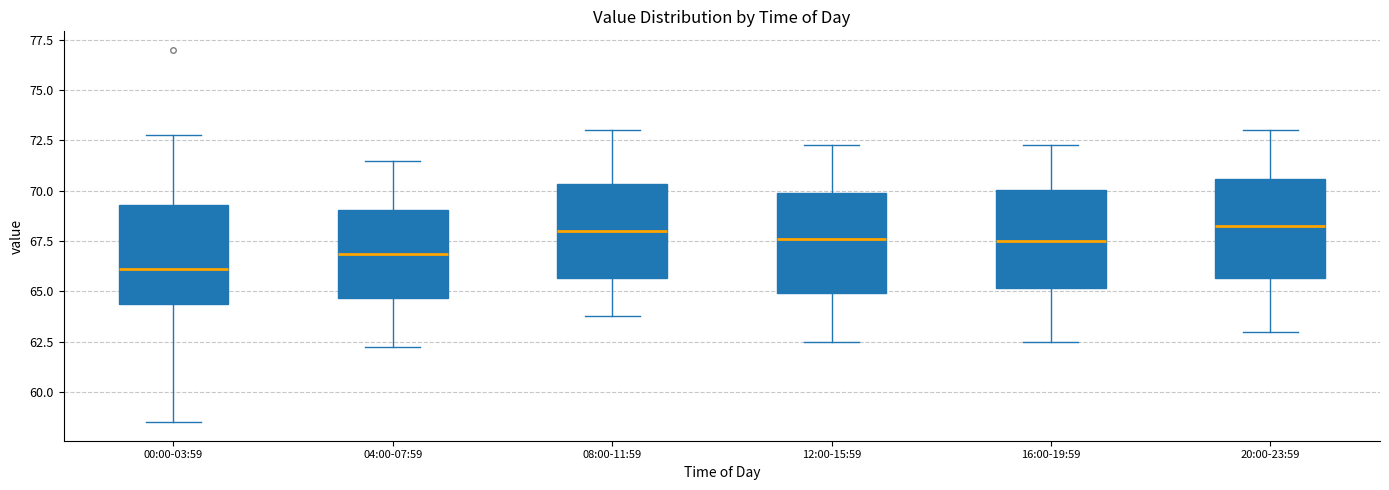

Reading left to right, read every box against the y-axis: the position of its median line, the range the box covers, and the ends of its whiskers. The values are not printed on the chart, so give them approximately, as read against the axis.

00:00-03:59: median 66.0, box 64.5 to 69.5, whiskers 58.5 to 73.0
04:00-07:59: median 67.0, box 64.5 to 69.0, whiskers 62.5 to 71.5
08:00-11:59: median 68.0, box 65.5 to 70.5, whiskers 64.0 to 73.0
12:00-15:59: median 67.5, box 65.0 to 70.0, whiskers 62.5 to 72.5
16:00-19:59: median 67.5, box 65.0 to 70.0, whiskers 62.5 to 72.5
20:00-23:59: median 68.5, box 65.5 to 70.5, whiskers 63.0 to 73.0